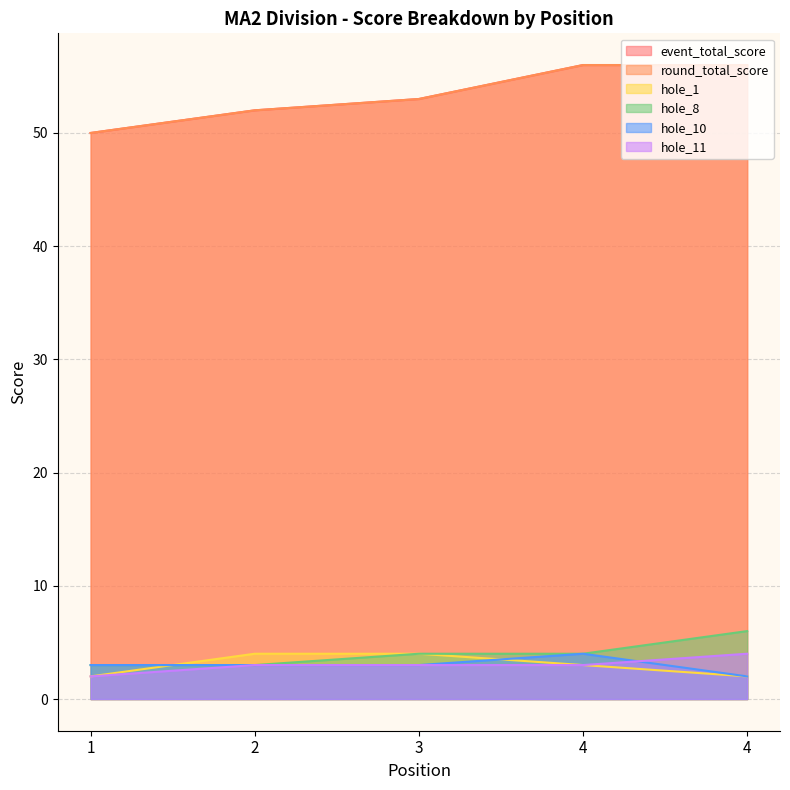

What is the minimum value for hole_11?

2